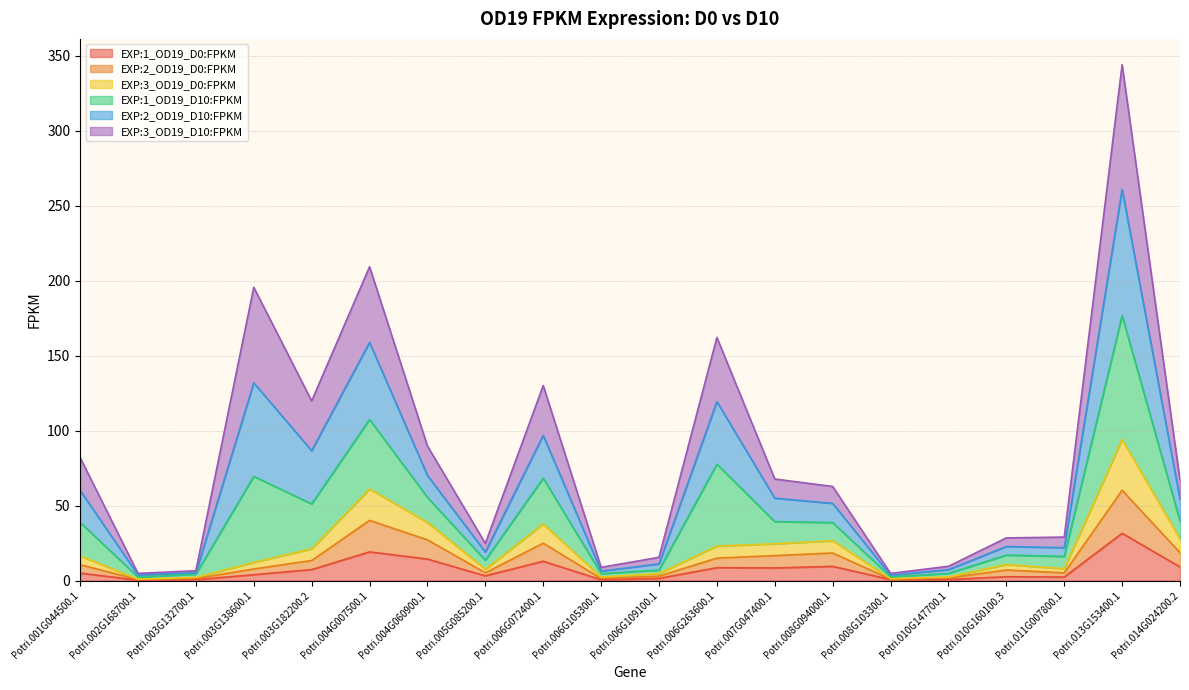

True or false: EXP:2_OD19_D10:FPKM and EXP:3_OD19_D0:FPKM cross at least once.

False